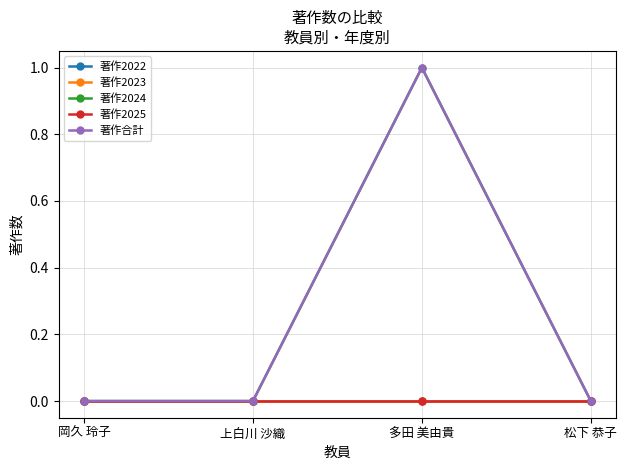

True or false: 著作2024 has more than 2 interior local peaks.

False